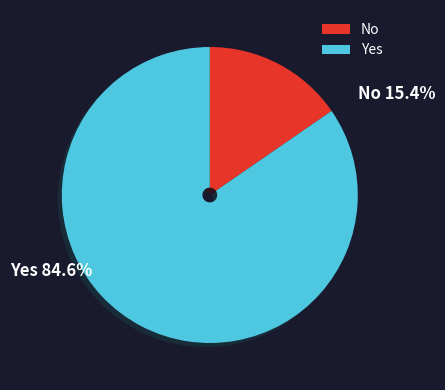

How many segments does this pie chart have?

2